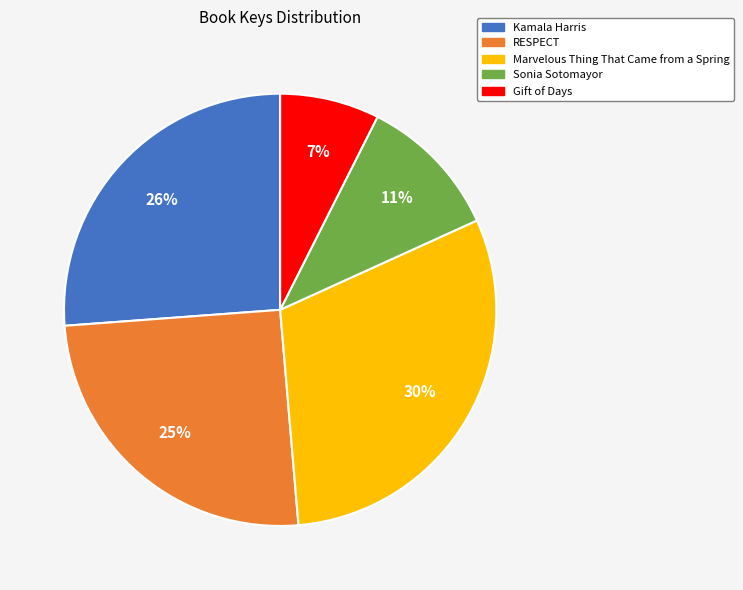

What is the ratio of the value at Sonia Sotomayor to the value at Kamala Harris?

0.4